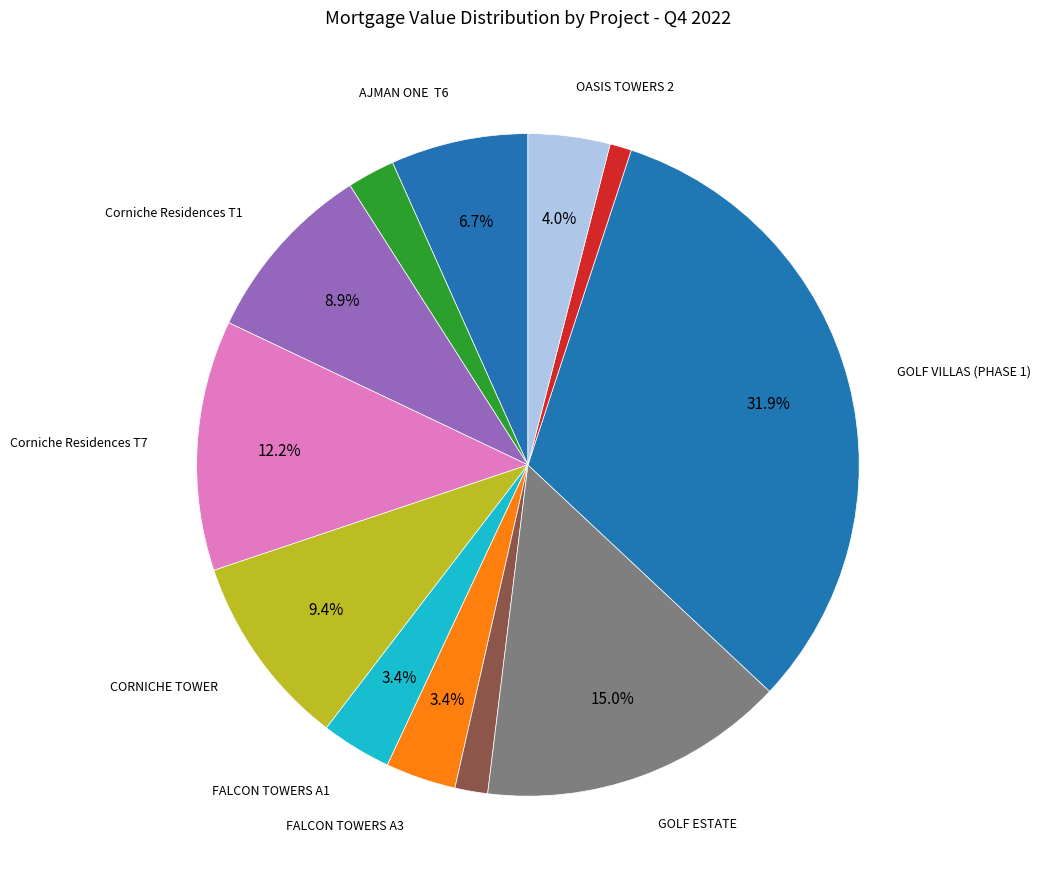

Which slice is the largest?

GOLF VILLAS (PHASE 1)